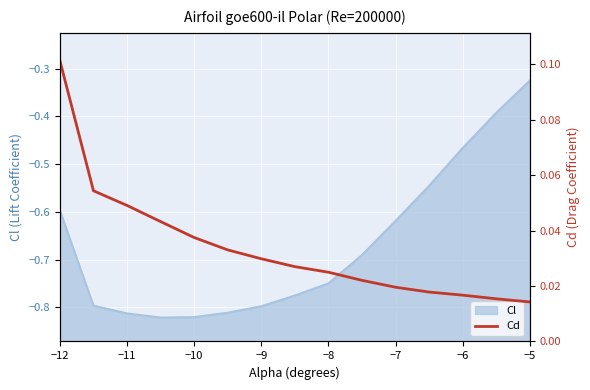

What is the sum of all values?

0.5